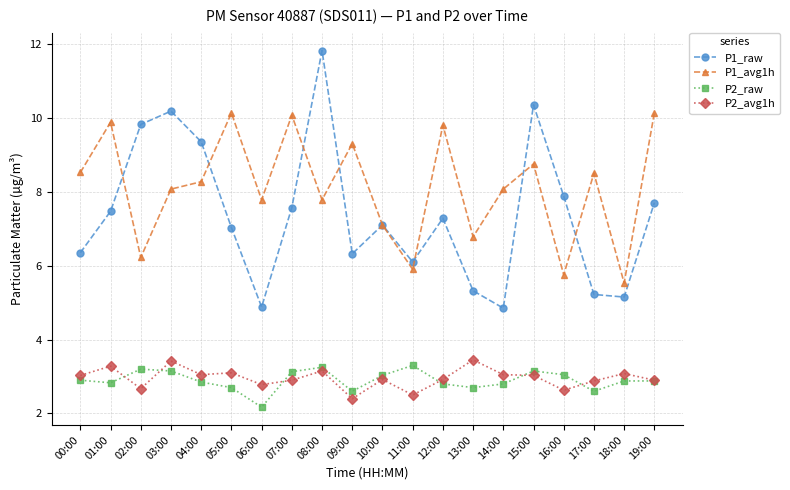

How many values in the P1_avg1h series are below 8?

8